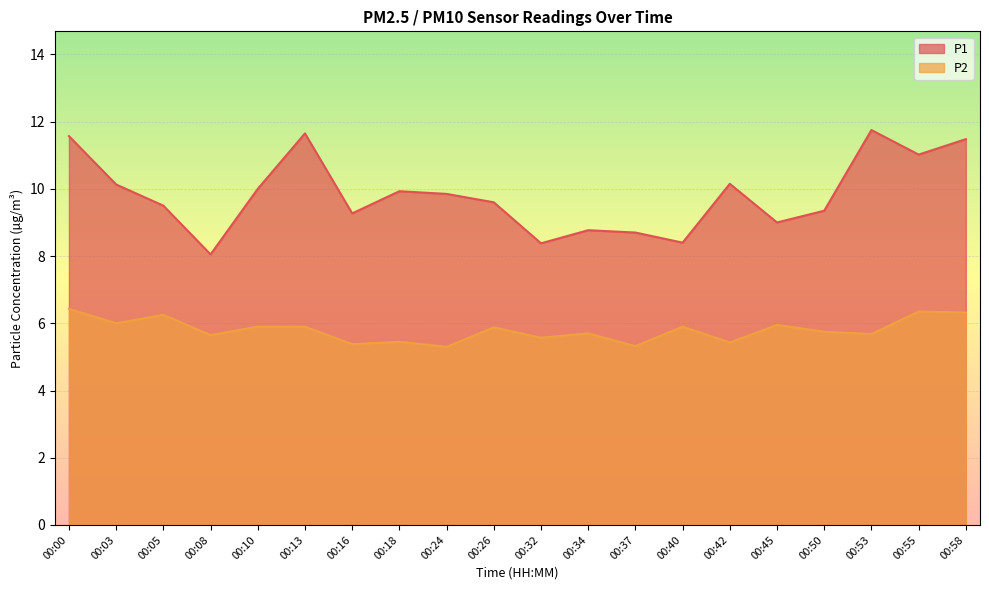

What is the difference between the second highest and second lowest values in the P2 series?

1.0